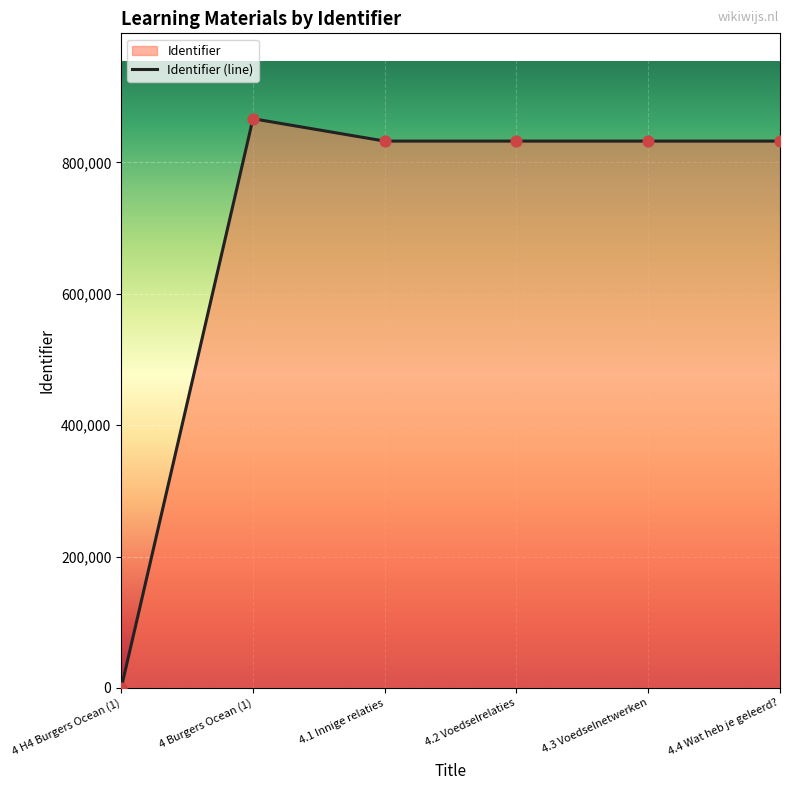

What is the ratio of the value at 4 Burgers Ocean (1) to the value at 4.1 Innige relaties?

1.0